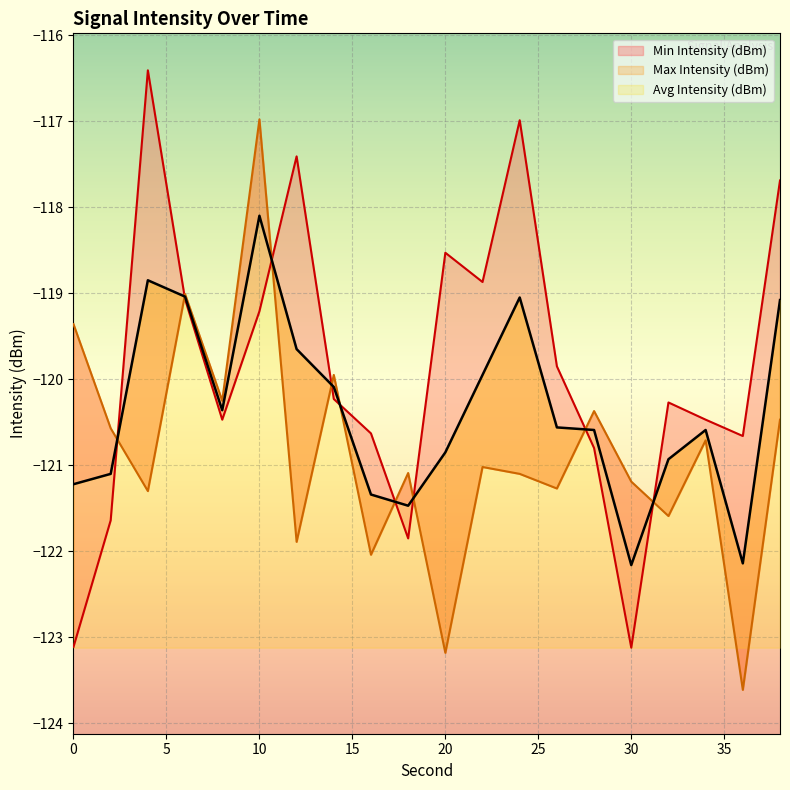

What is the difference between the Min Intensity (dBm) values at 30 and 38?

5.4